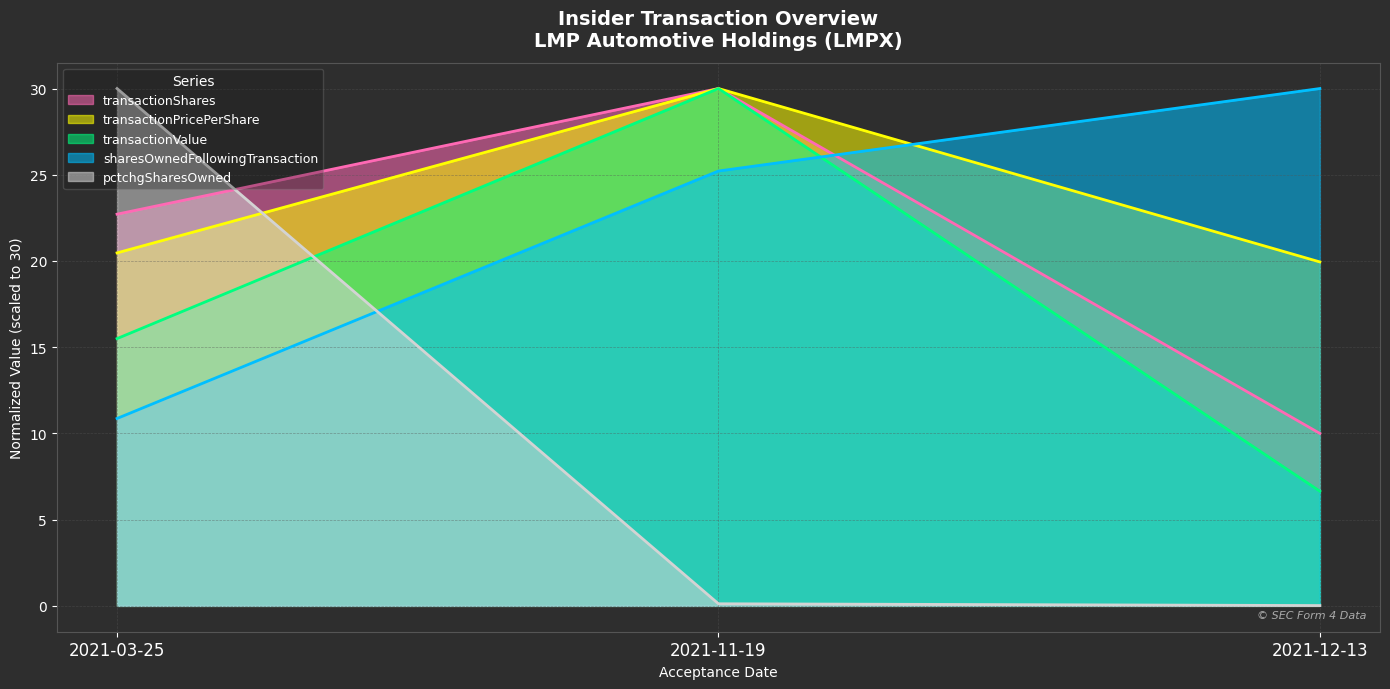

Rank the series at 2021-11-19 from highest to lowest value.

transactionShares, transactionPricePerShare, transactionValue, sharesOwnedFollowingTransaction, pctchgSharesOwned